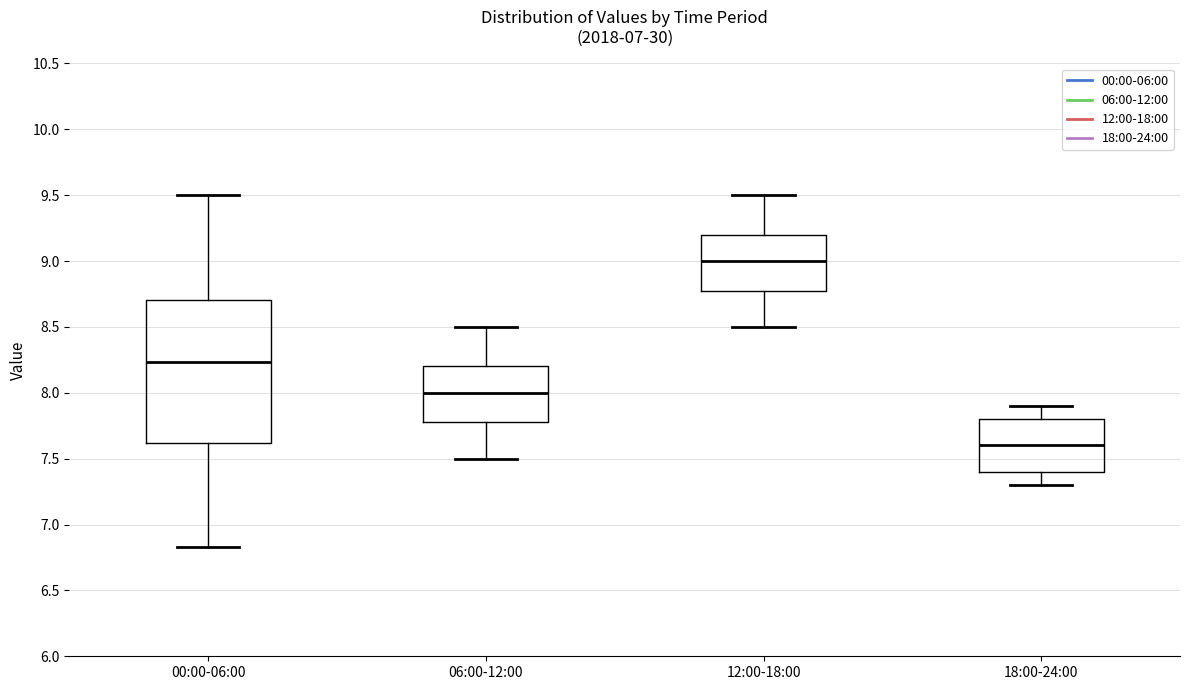

Reading left to right, read every box against the y-axis: the position of its median line, the range the box covers, and the ends of its whiskers. The values are not printed on the chart, so give them approximately, as read against the axis.

00:00-06:00: median 8.25, box 7.60 to 8.70, whiskers 6.85 to 9.50
06:00-12:00: median 8.00, box 7.80 to 8.20, whiskers 7.50 to 8.50
12:00-18:00: median 9.00, box 8.80 to 9.20, whiskers 8.50 to 9.50
18:00-24:00: median 7.60, box 7.40 to 7.80, whiskers 7.30 to 7.90